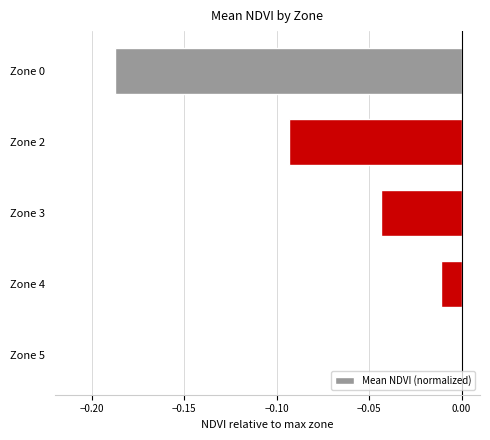

At which category does the chart reach its peak across all series?

Zone 5